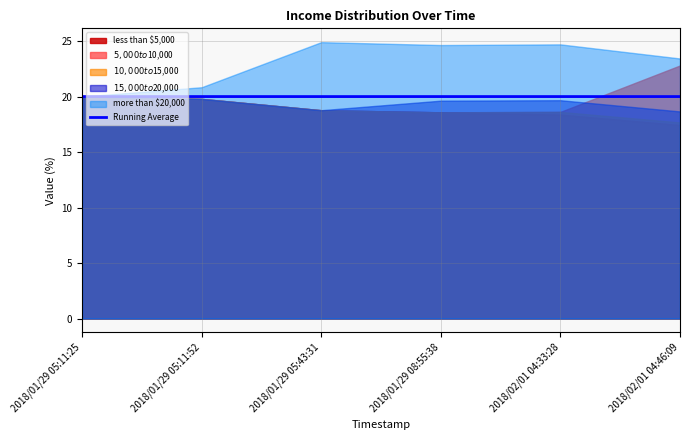

Which has a higher value, 2018/01/29 05:43:31 or 2018/01/29 08:55:38?

2018/01/29 08:55:38